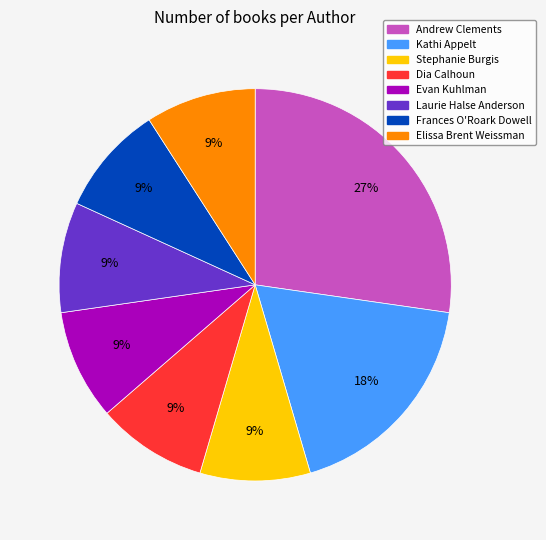

Is there a majority slice in this chart?

No